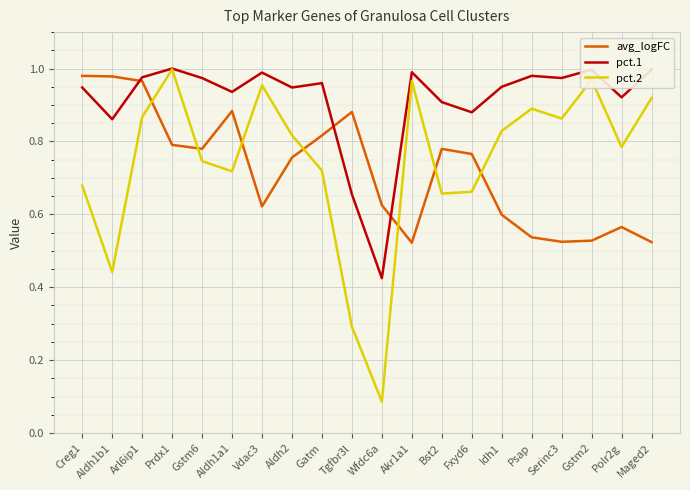

Between Gstm6 and Tgfbr3l, which series saw the biggest shift?

pct.2